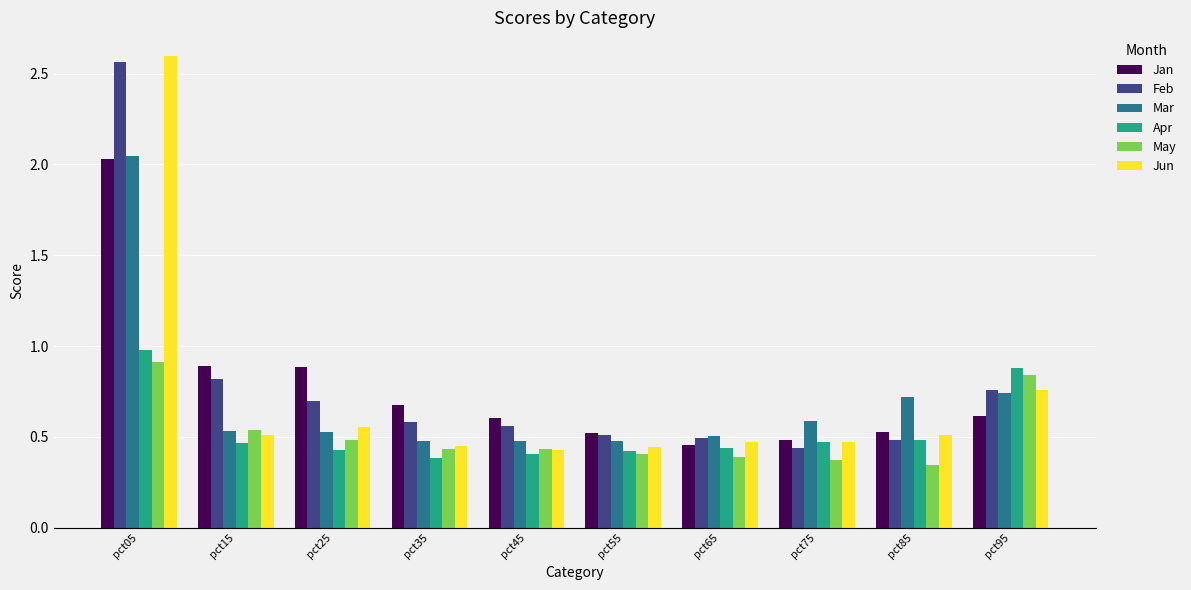

How many categories are shown in the chart?

10